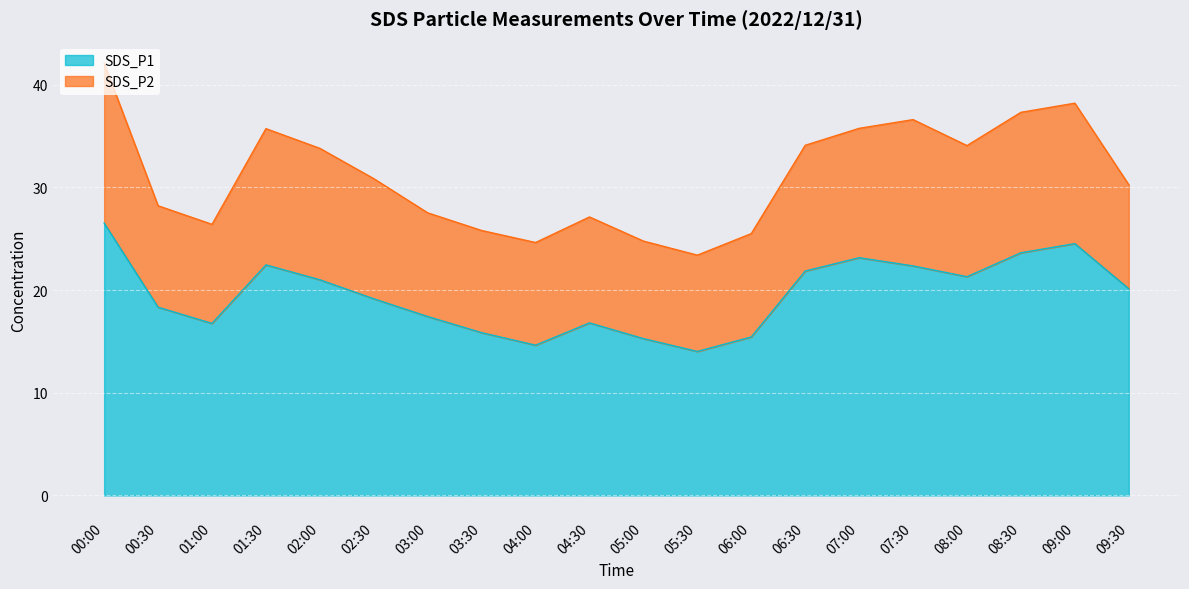

List the labels in order of value, largest first.

00:00, 09:00, 08:30, 07:00, 01:30, 07:30, 06:30, 08:00, 02:00, 09:30, 02:30, 00:30, 03:00, 04:30, 01:00, 03:30, 06:00, 05:00, 04:00, 05:30